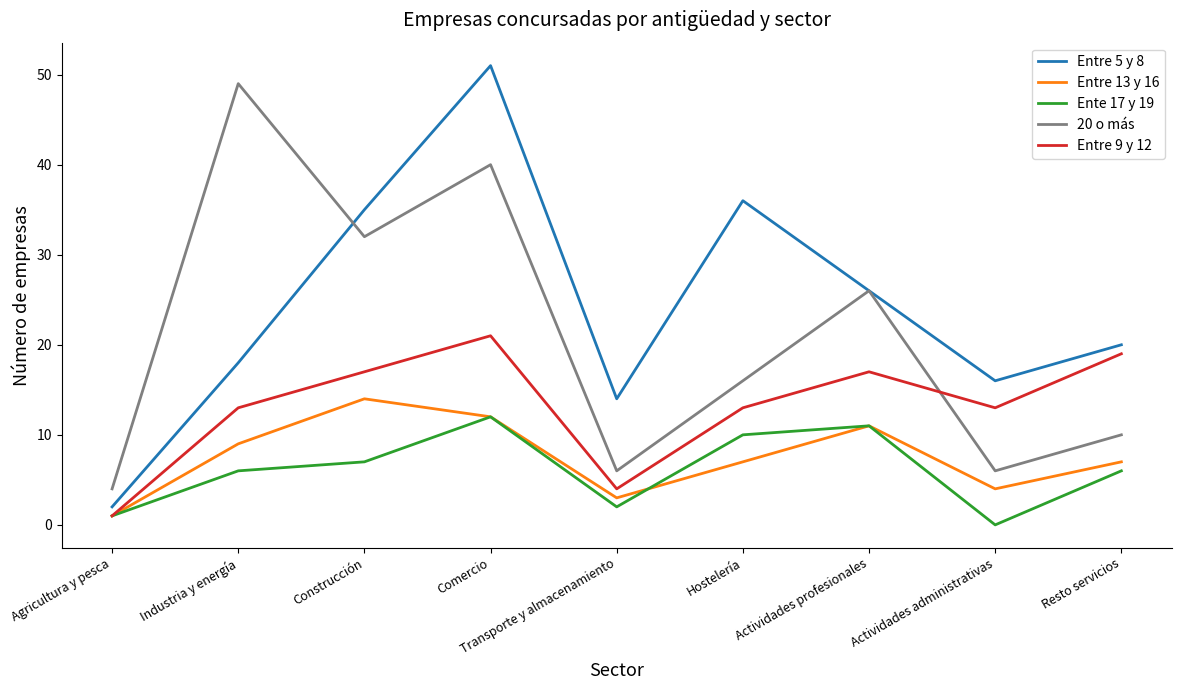

List the series in order of their peak value, highest first.

Entre 5 y 8, 20 o más, Entre 9 y 12, Entre 13 y 16, Ente 17 y 19